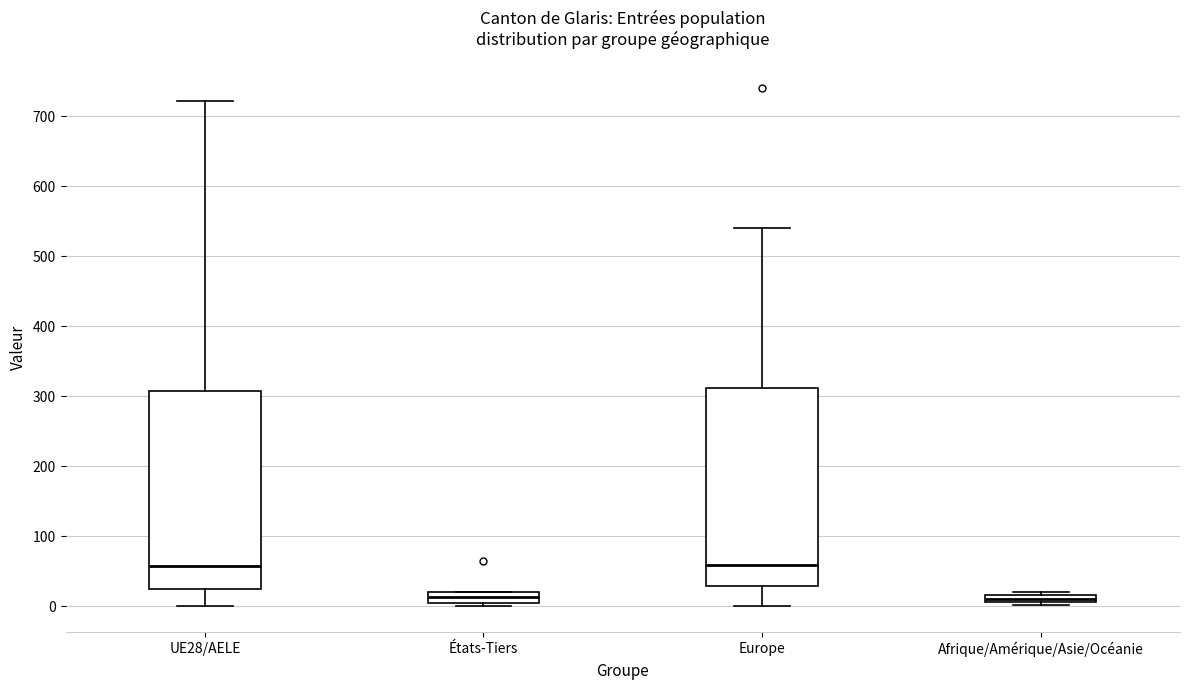

Where is the upper edge of the box for Afrique/Amérique/Asie/Océanie on the y-axis? The values are not printed on the chart, so give them approximately, as read against the axis.

20